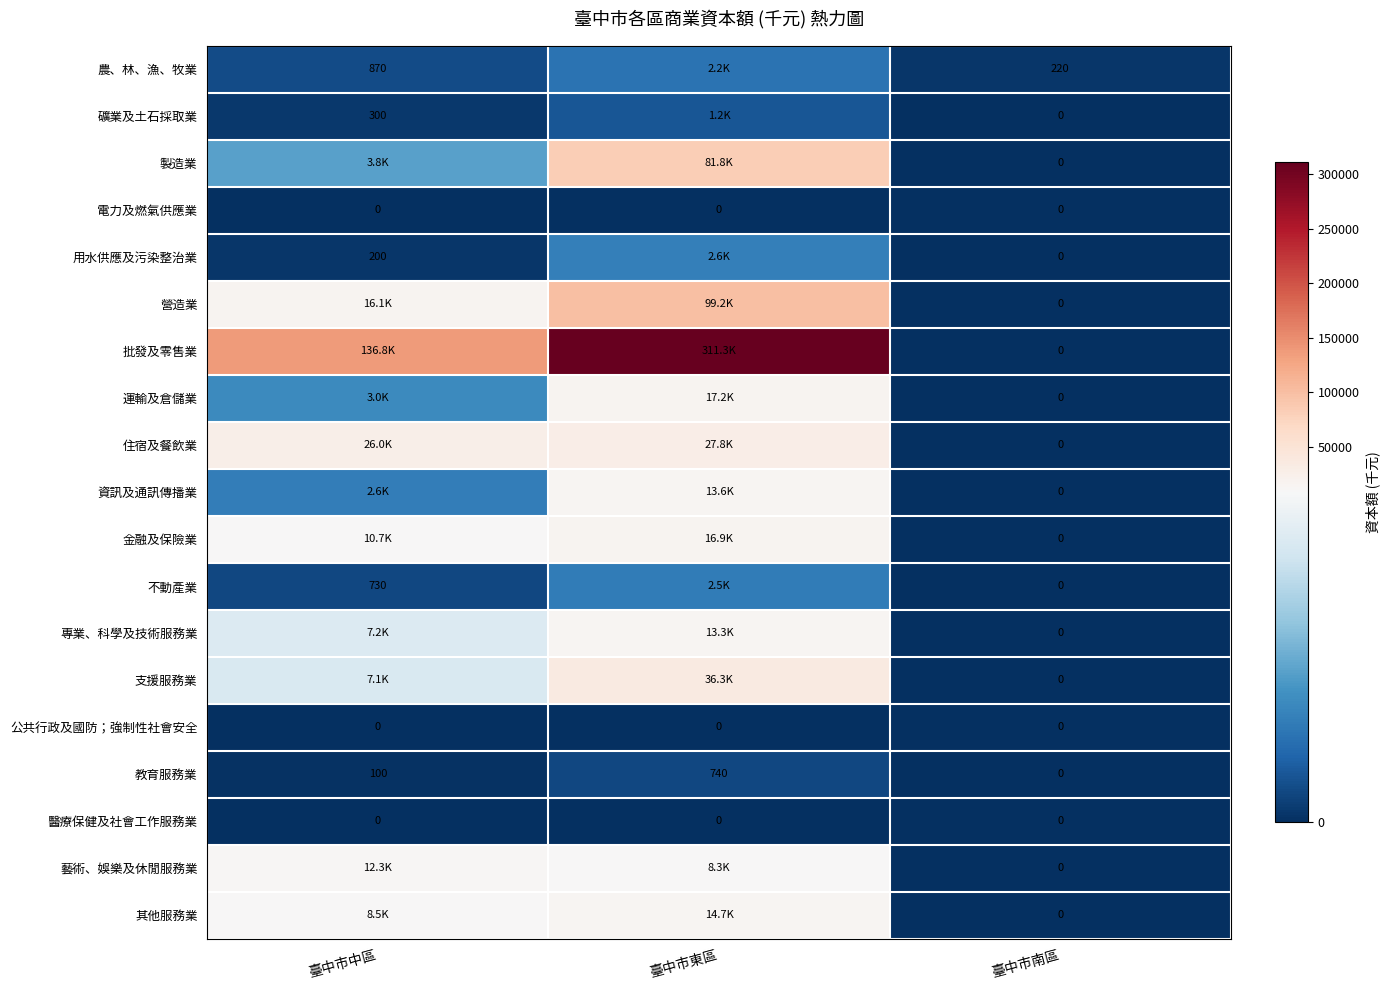

What is the difference between the highest and lowest values at 臺中市南區?

220.0